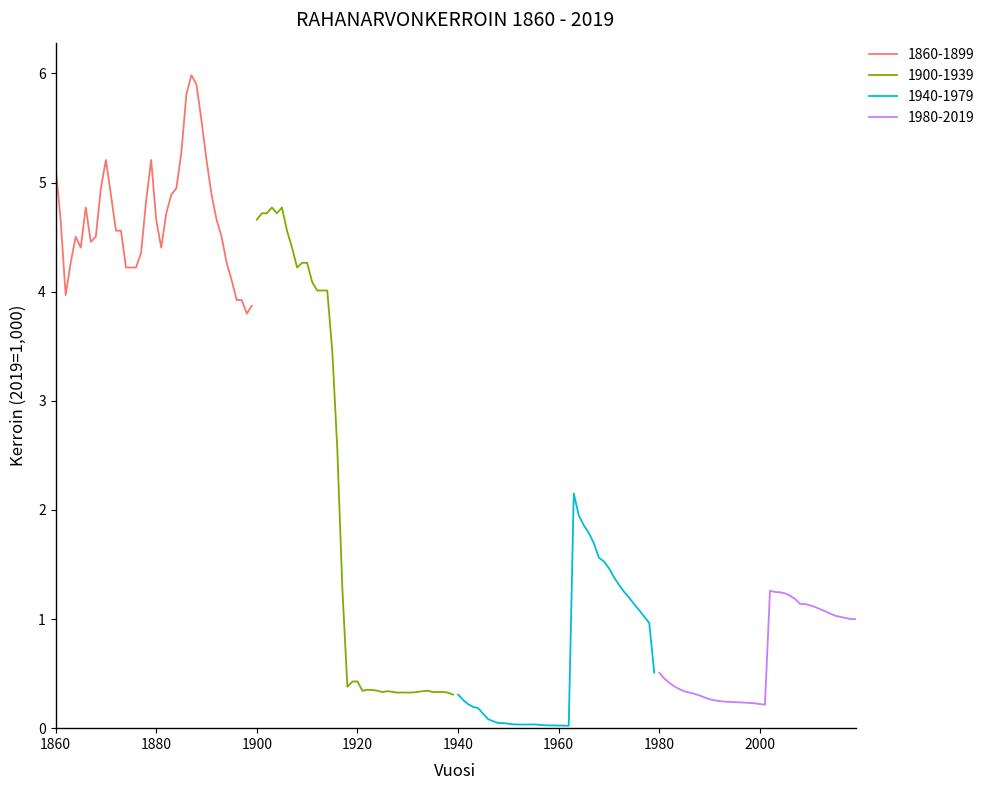

How many data points does each series have?

40